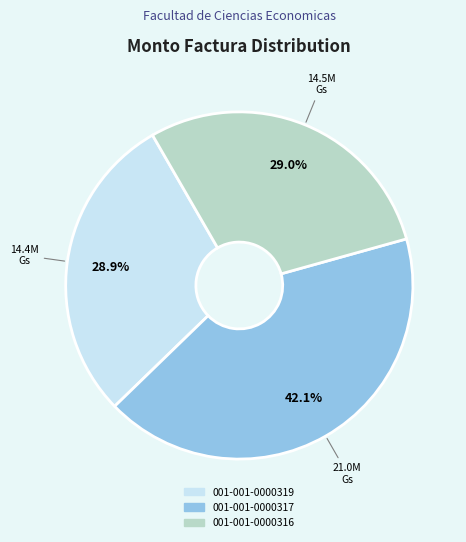

What is the ratio of the value at 001-001-0000319 to the value at 001-001-0000317?

0.7